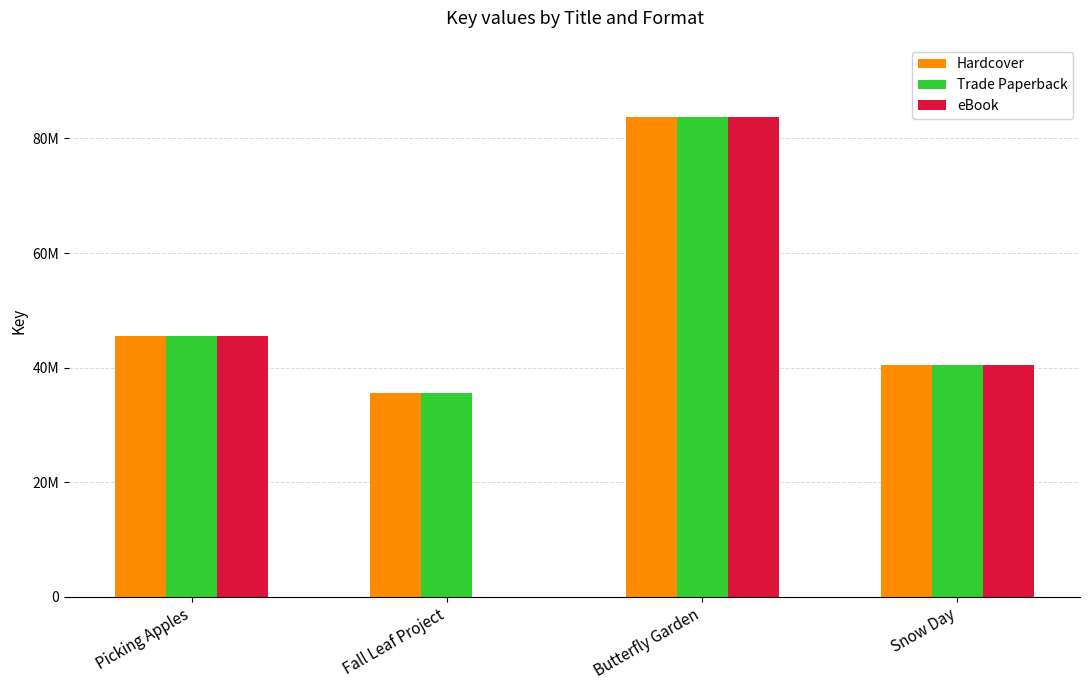

The value of Trade Paperback at Picking Apples is 19282584. True or false?

False